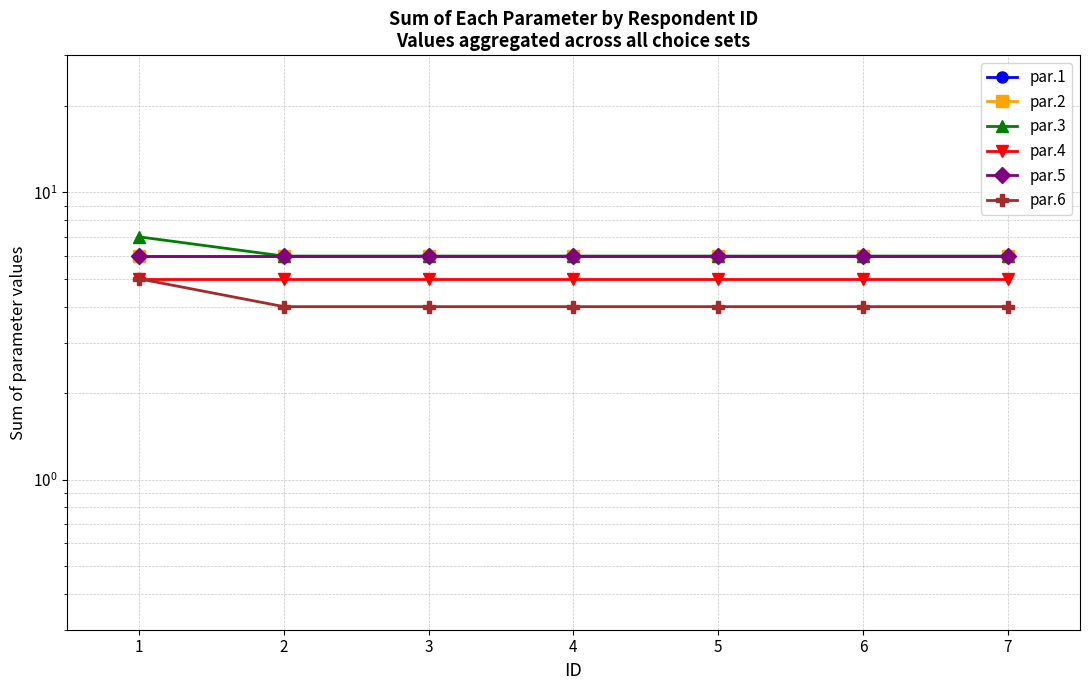

What is the minimum value shown in the chart?

4